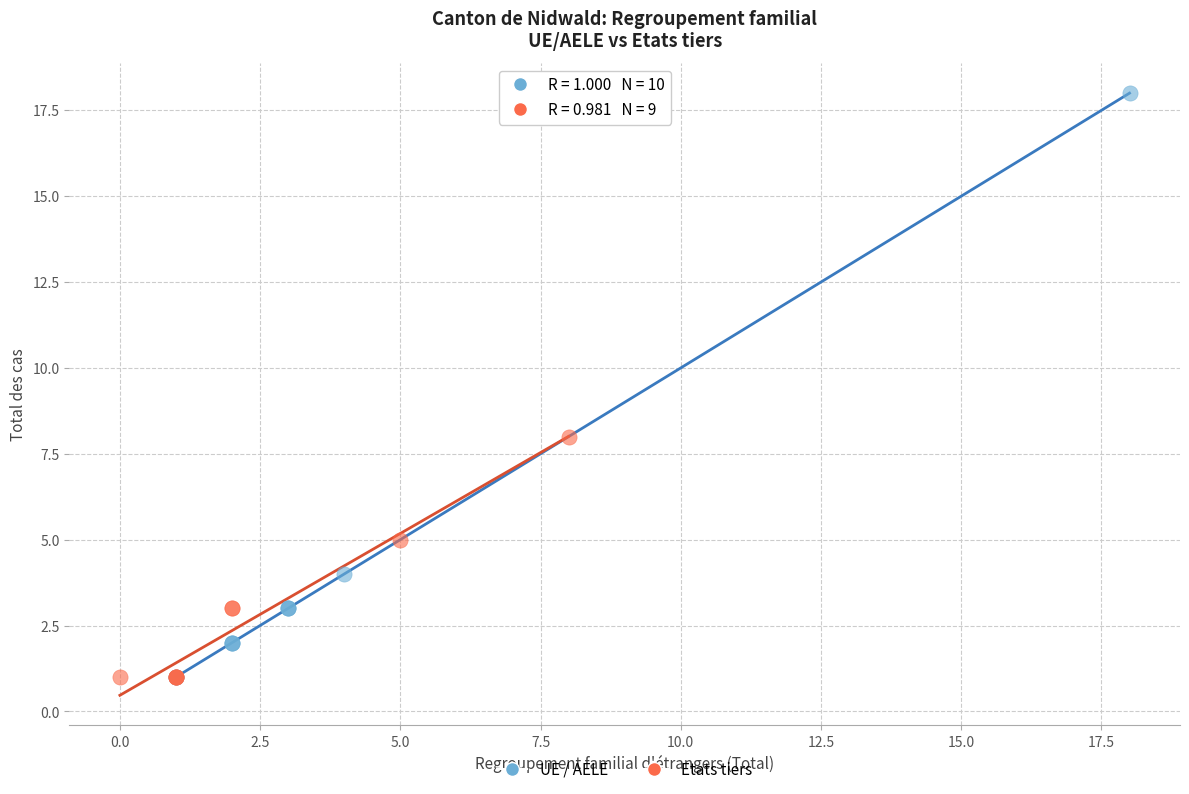

Which series reaches the maximum Y coordinate?

UE / AELE